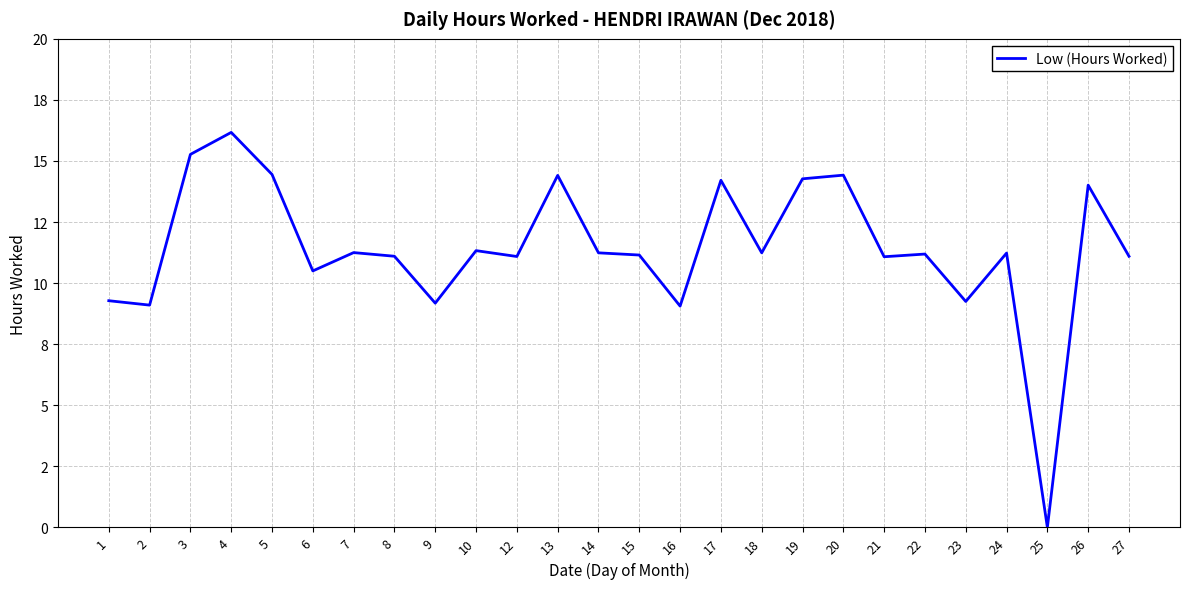

Rank the categories by value from highest to lowest.

4, 3, 5, 20, 13, 19, 17, 26, 10, 7, 14, 18, 24, 22, 15, 8, 27, 12, 21, 6, 1, 23, 9, 2, 16, 25